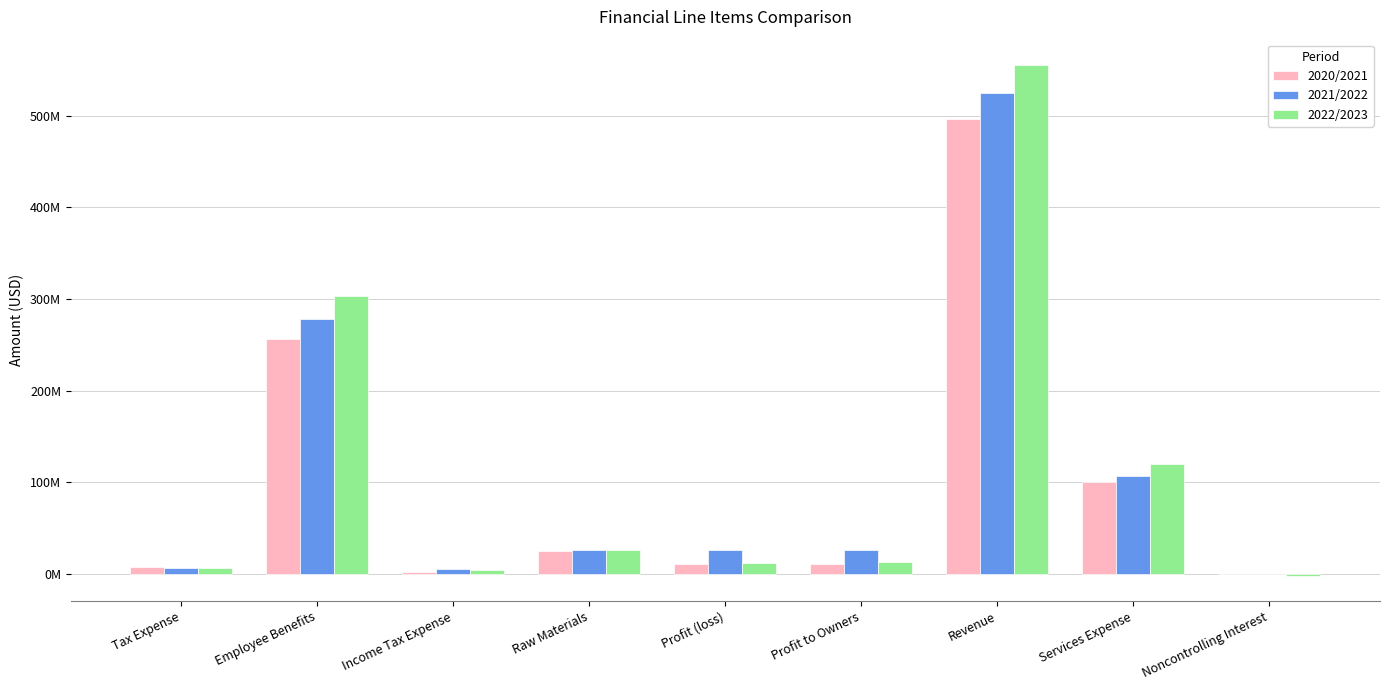

Which category has the highest value in the 2022/2023 series?

Revenue